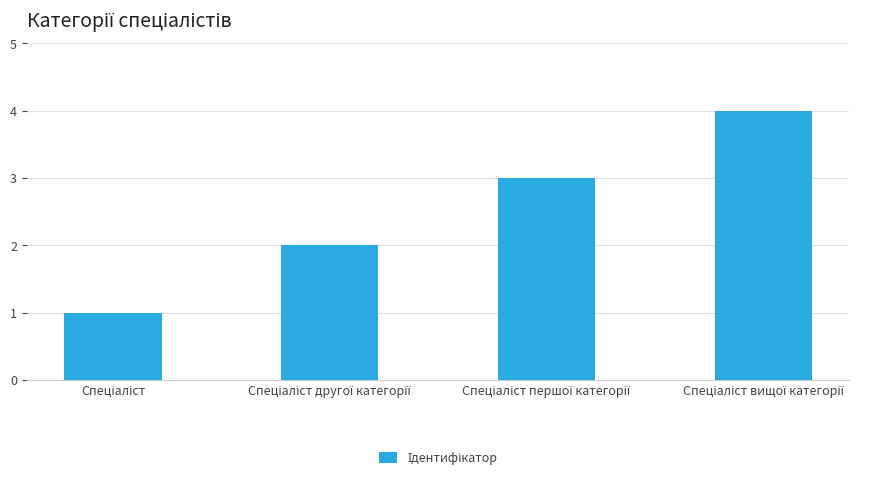

What is the greatest value displayed?

4